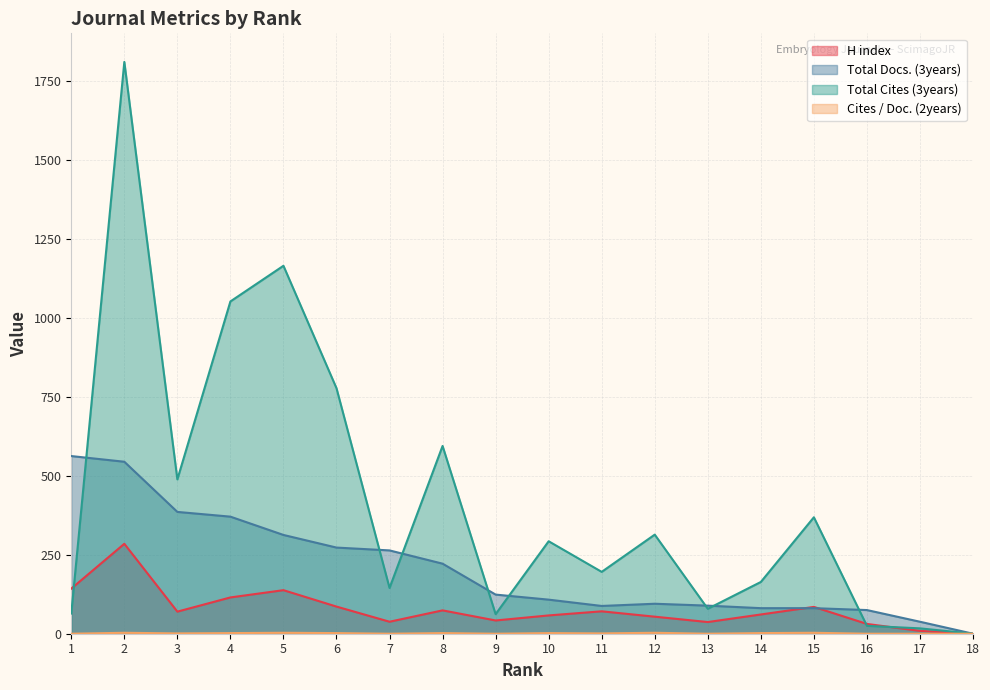

Which series changed the most between 11 and 17?

Total Cites (3years)